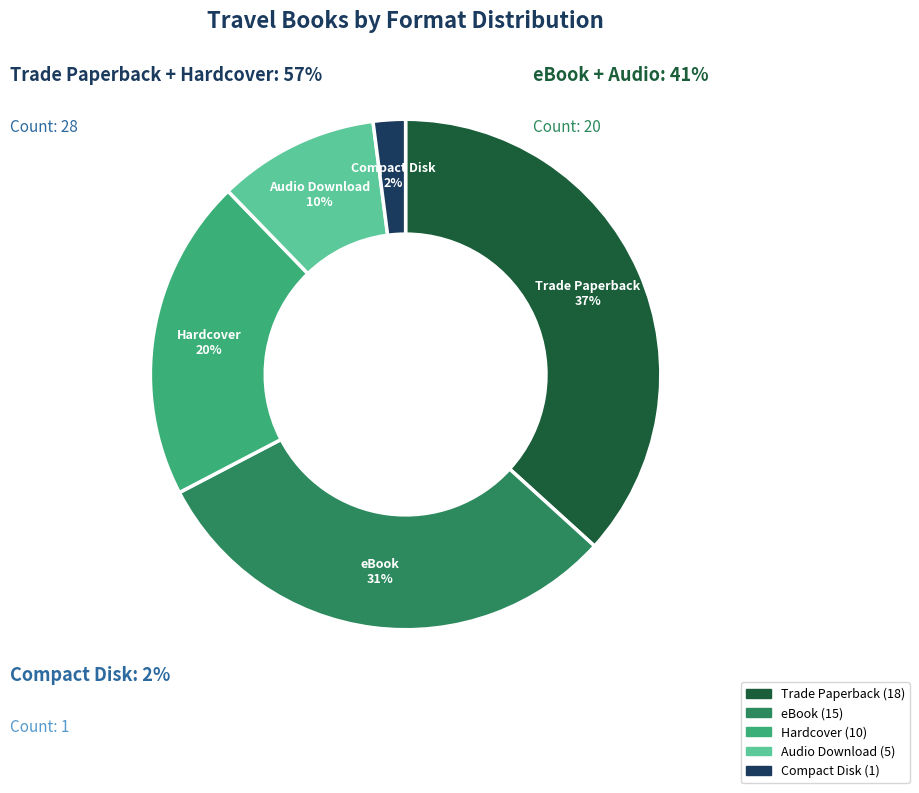

To the nearest percent, what is the difference between the Trade Paperback and Audio Download slice percentages?

27%